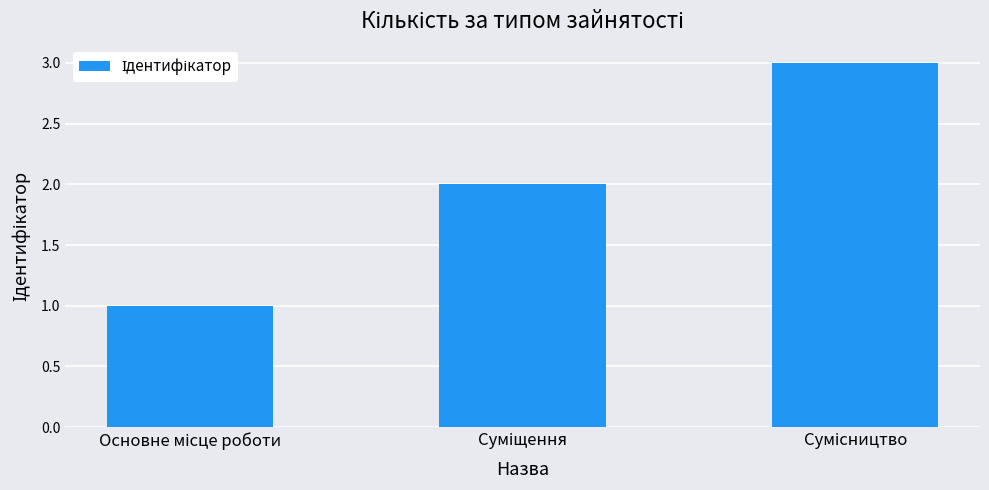

How many bars are there in total?

3